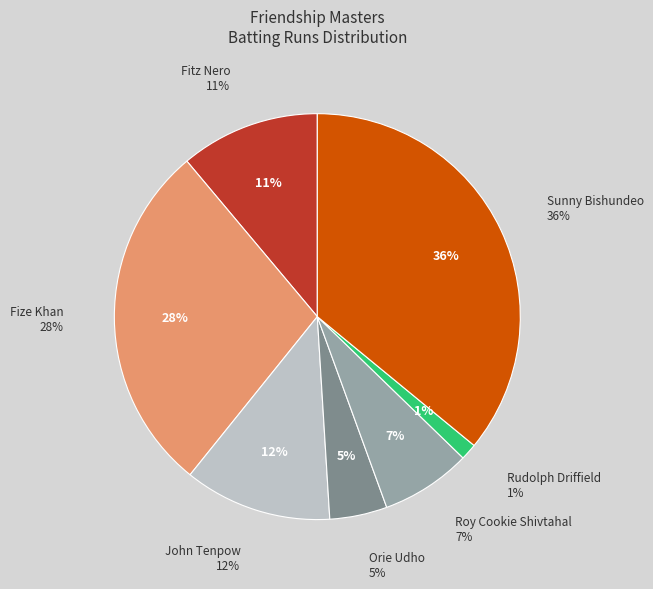

To the nearest percent, what portion does Fitz Nero represent?

11%